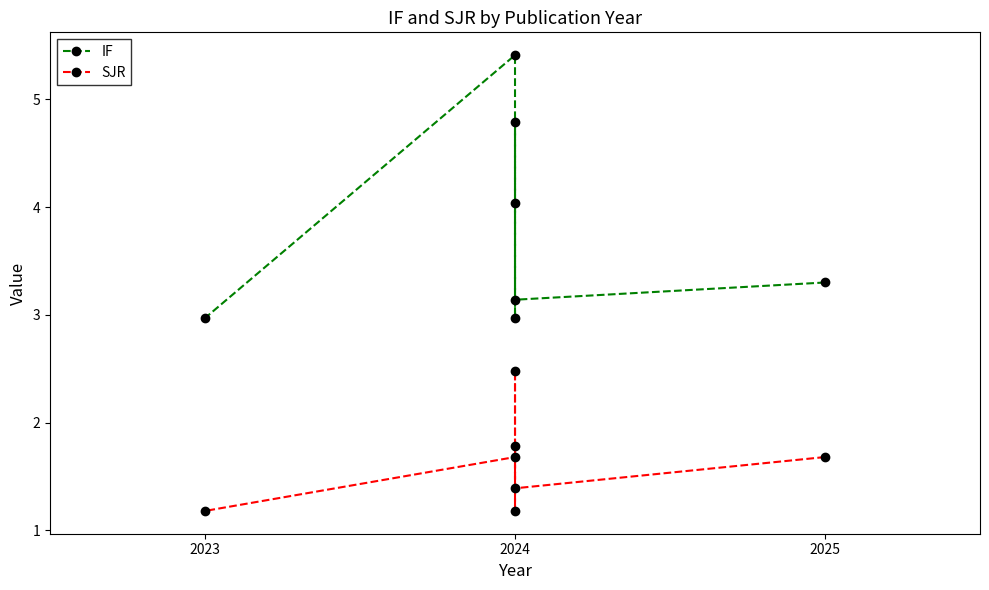

Count the SJR values in the range 1 to 2.

6